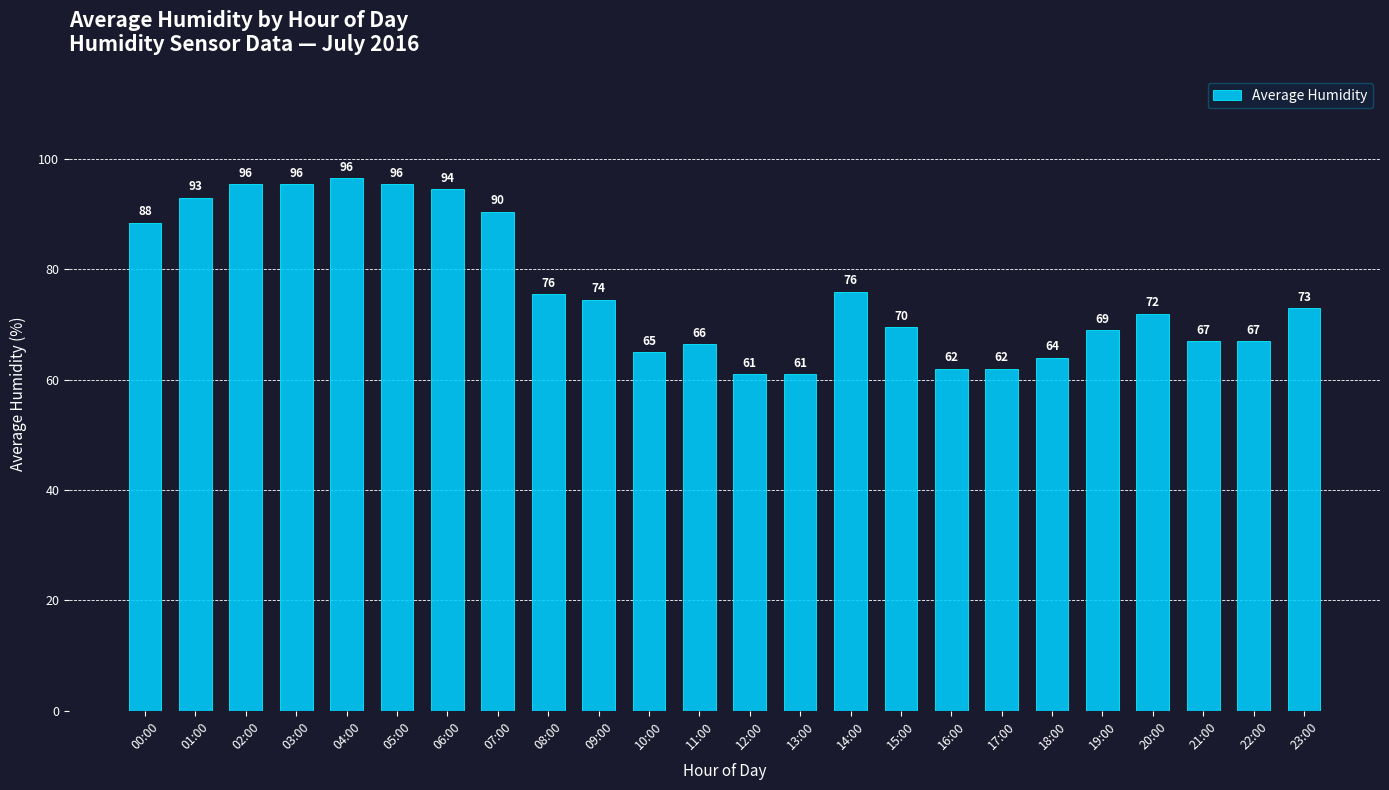

What is the label of the 2nd bar from the right?

22:00